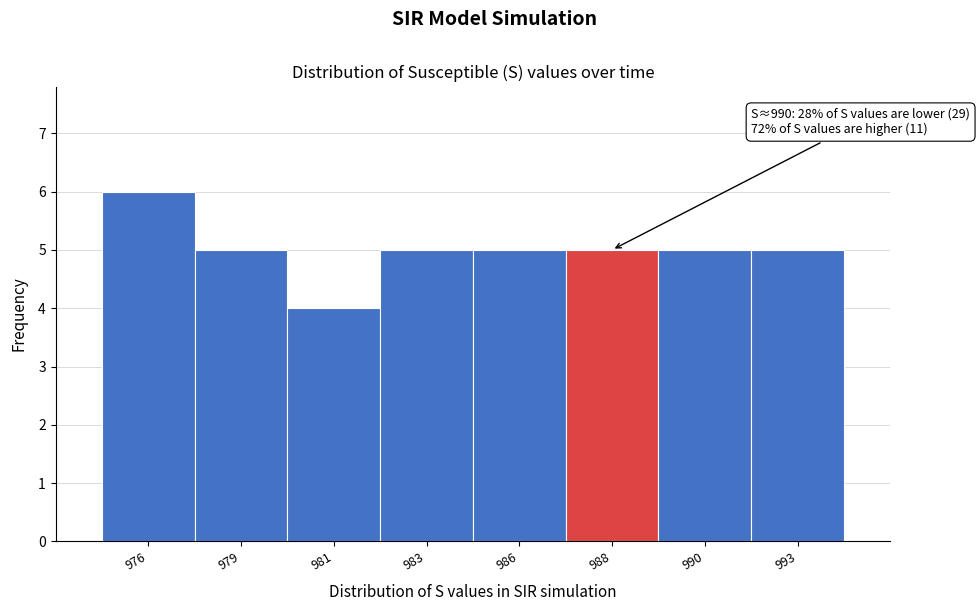

Reading right to left, what are all the values shown in this chart?

5	5	5	5	5	4	5	6